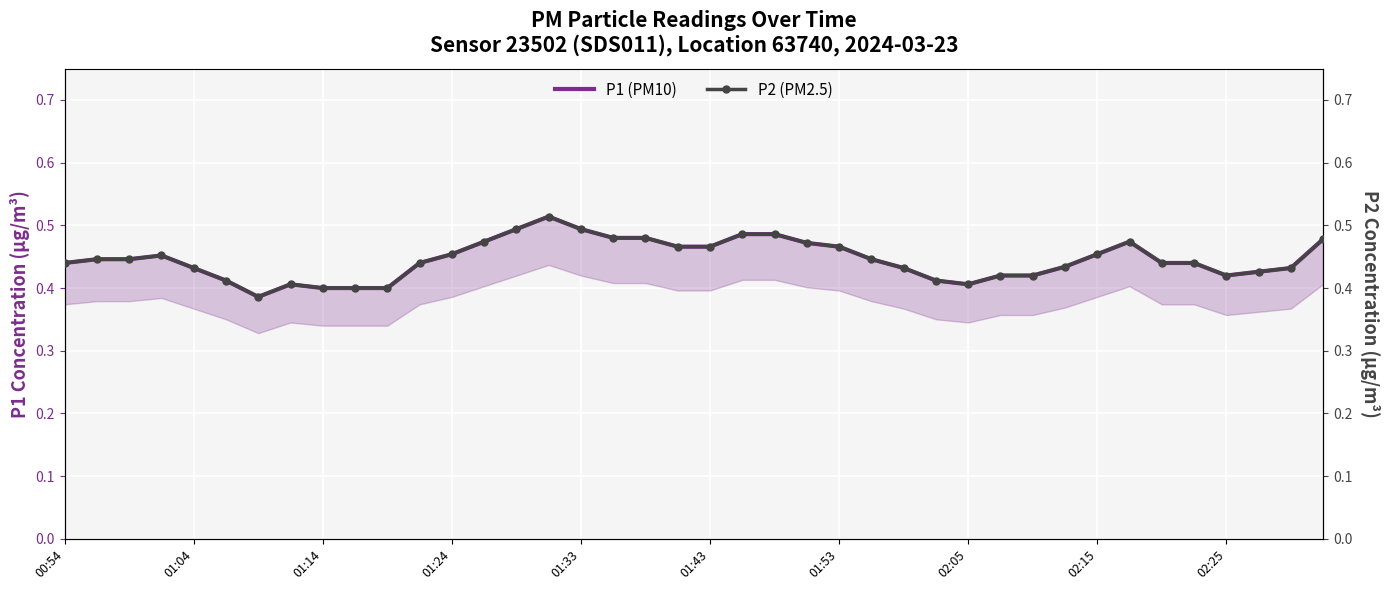

Which series has the largest total across all categories?

P1 (PM10)